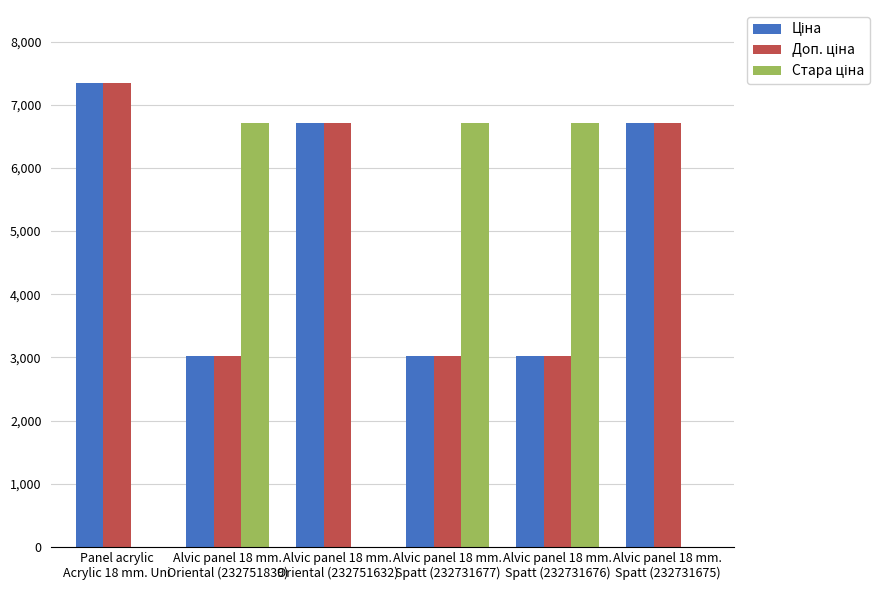

What is the maximum value shown in the chart?

7351.2